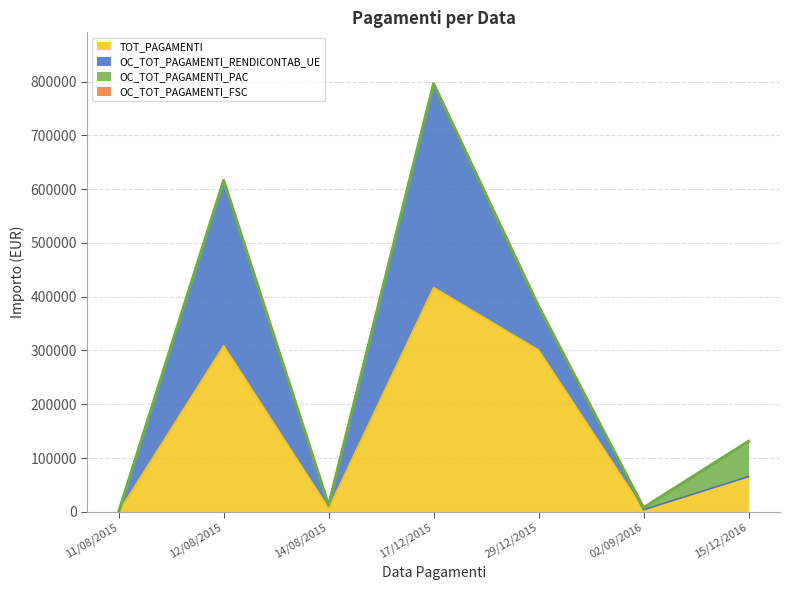

Reading left to right, list all the values displayed in this chart.

TOT_PAGAMENTI: 11/08/2015=0.0	12/08/2015=308673.8	14/08/2015=6326.2	17/12/2015=417005.1	29/12/2015=300685.9	02/09/2016=3808.0	15/12/2016=65531.0
OC_TOT_PAGAMENTI_RENDICONTAB_UE: 11/08/2015=0.0	12/08/2015=307566.2	14/08/2015=6009.9	17/12/2015=379095.6	29/12/2015=81320.4	02/09/2016=0.0	15/12/2016=0.0
OC_TOT_PAGAMENTI_PAC: 11/08/2015=0.0	12/08/2015=0.0	14/08/2015=0.0	17/12/2015=0.0	29/12/2015=0.0	02/09/2016=3808.0	15/12/2016=65531.0
OC_TOT_PAGAMENTI_FSC: 11/08/2015=0.0	12/08/2015=0.0	14/08/2015=0.0	17/12/2015=0.0	29/12/2015=0.0	02/09/2016=0.0	15/12/2016=0.0